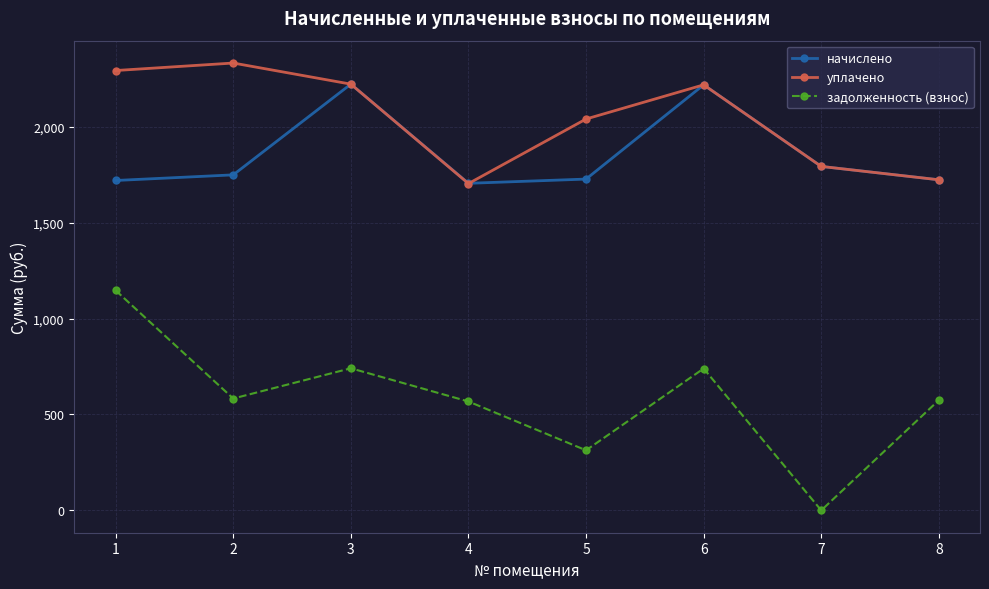

Where is the first local maximum for начислено?

3